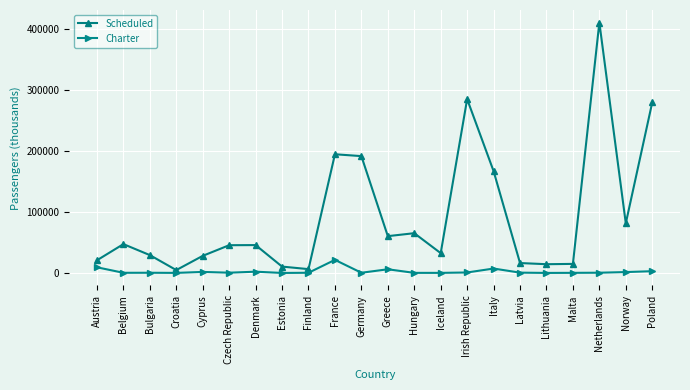

What is the average value of the Scheduled series?

93291